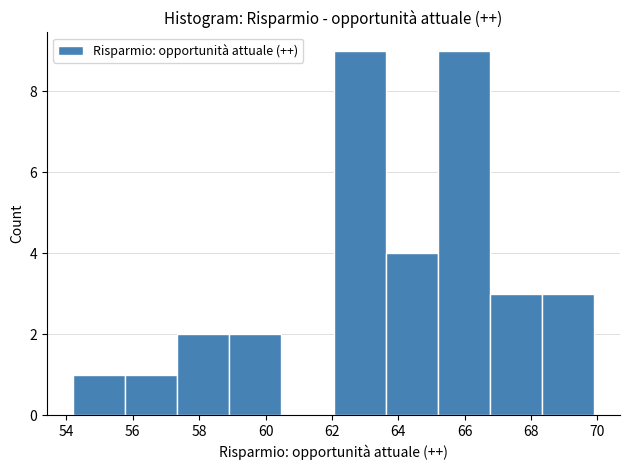

Reading left to right, list every bar in this chart as the range it spans on the x-axis followed by its height. Neither the bar edges nor the heights are printed on the chart, so give them approximately, as read against the axes.

54.2 to 55.8: 1
55.8 to 57.4: 1
57.4 to 59.0: 2
59.0 to 60.4: 2
60.4 to 62.0: 0
62.0 to 63.6: 9
63.6 to 65.2: 4
65.2 to 66.8: 9
66.8 to 68.4: 3
68.4 to 70.0: 3